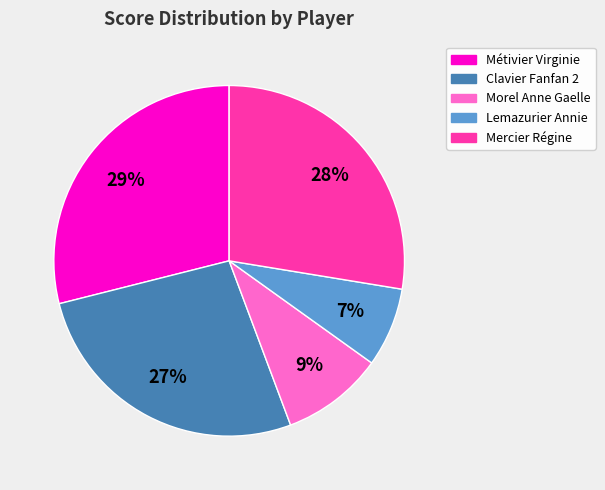

Is the sum of Morel Anne Gaelle and Lemazurier Annie greater than half?

No